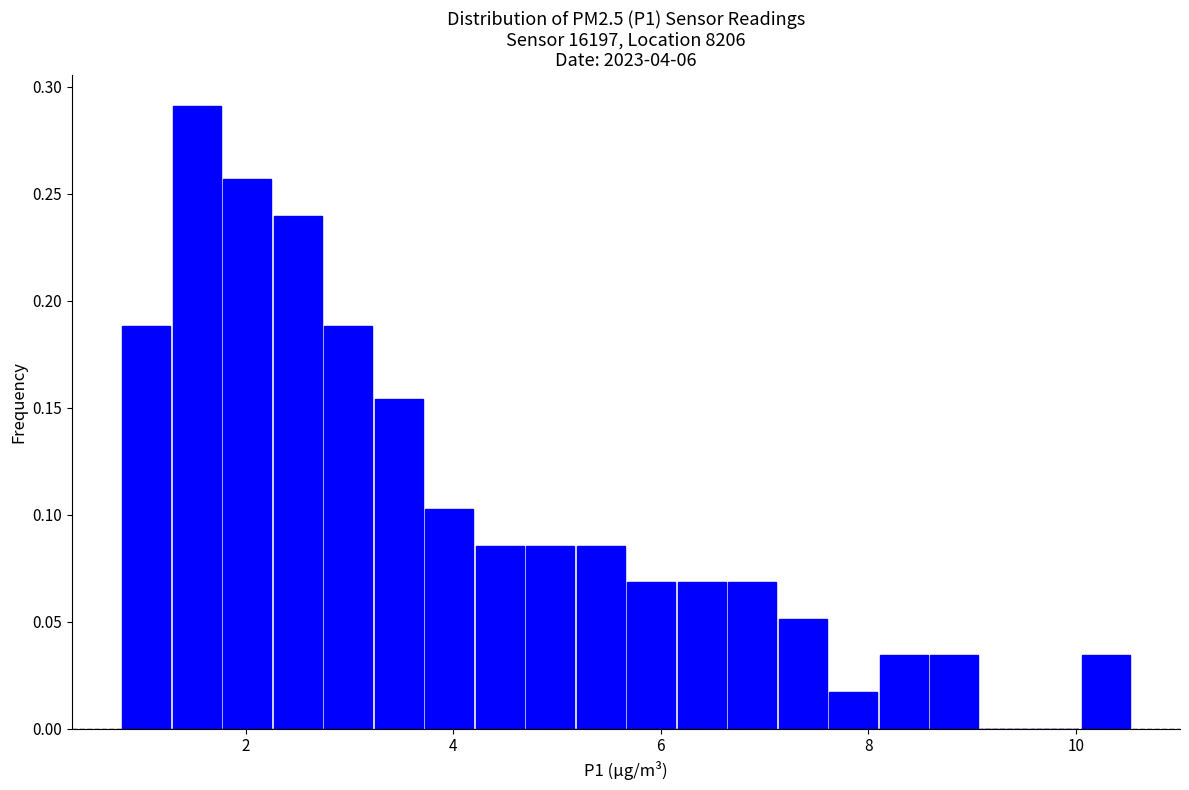

Read against the x-axis, roughly where is the centre of the tallest bar?

1.6